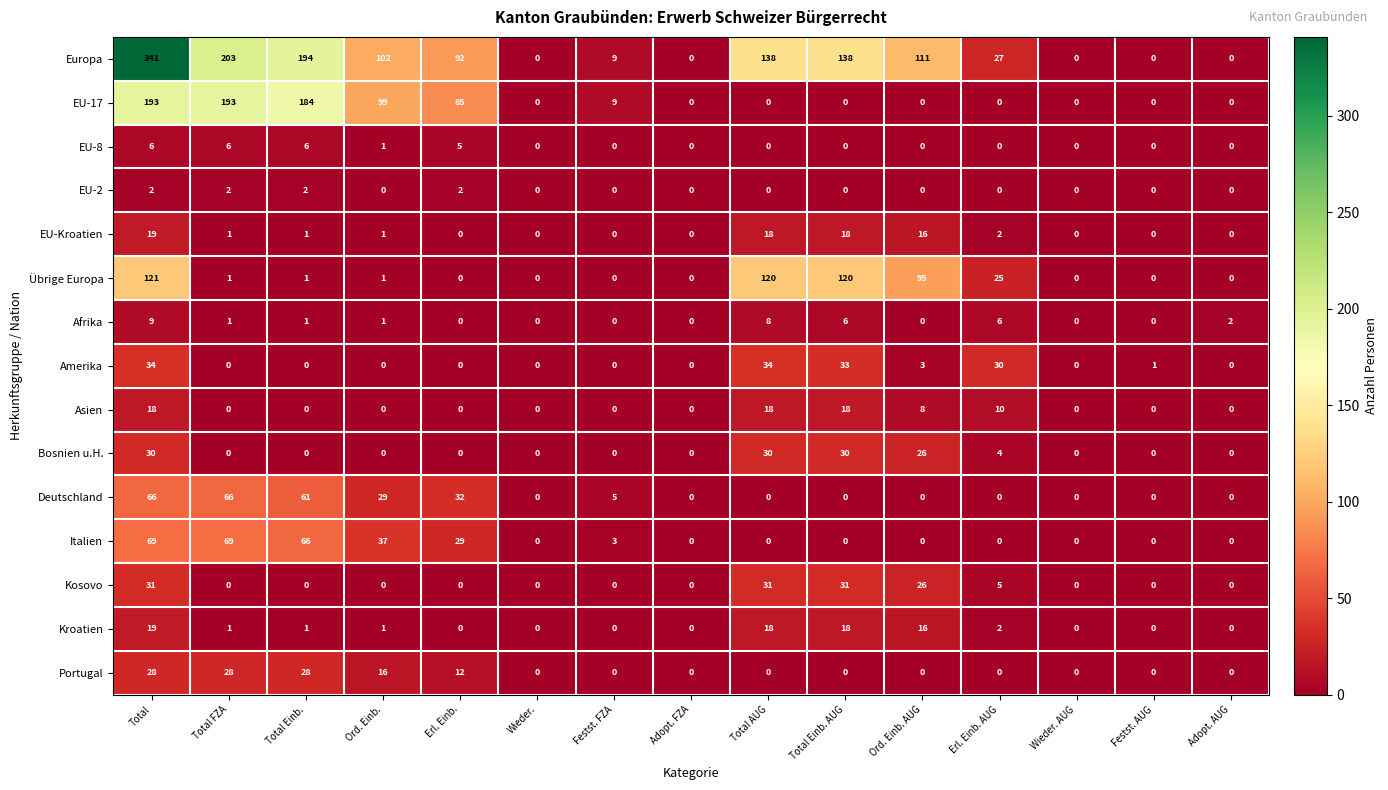

True or false: Kosovo has a value of 0 at Festst. FZA.

True